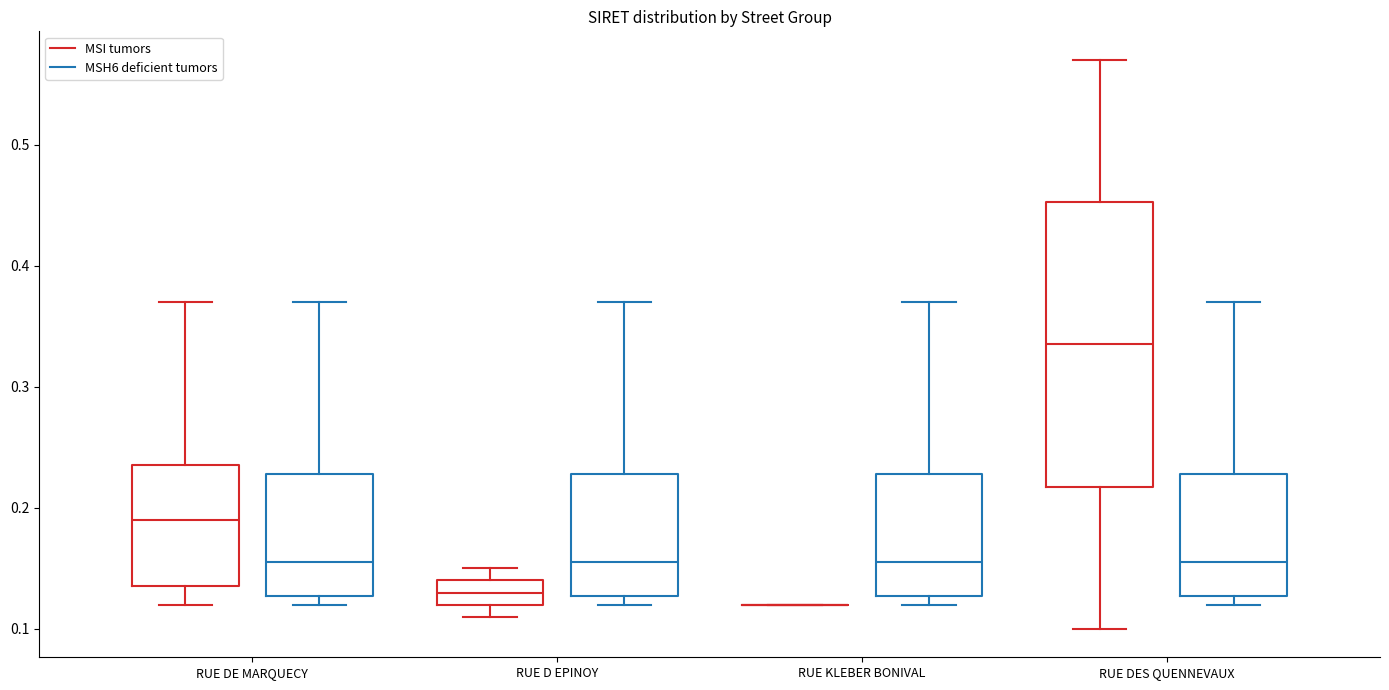

Reading left to right, transcribe this box plot: for each box, give where its median line is, the range the box spans, and where its two whiskers end, as read against the y-axis. The values are not printed on the chart, so give them approximately, as read against the axis.

RUE DE MARQUECY (MSI tumors): median 0.19, box 0.14 to 0.24, whiskers 0.12 to 0.37
RUE DE MARQUECY (MSH6 deficient tumors): median 0.16, box 0.13 to 0.23, whiskers 0.12 to 0.37
RUE D EPINOY (MSI tumors): median 0.13, box 0.12 to 0.14, whiskers 0.11 to 0.15
RUE D EPINOY (MSH6 deficient tumors): median 0.16, box 0.13 to 0.23, whiskers 0.12 to 0.37
RUE KLEBER BONIVAL (MSI tumors): box collapsed to a line at 0.12, whiskers 0.12 to 0.12
RUE KLEBER BONIVAL (MSH6 deficient tumors): median 0.16, box 0.13 to 0.23, whiskers 0.12 to 0.37
RUE DES QUENNEVAUX (MSI tumors): median 0.34, box 0.22 to 0.45, whiskers 0.10 to 0.57
RUE DES QUENNEVAUX (MSH6 deficient tumors): median 0.16, box 0.13 to 0.23, whiskers 0.12 to 0.37